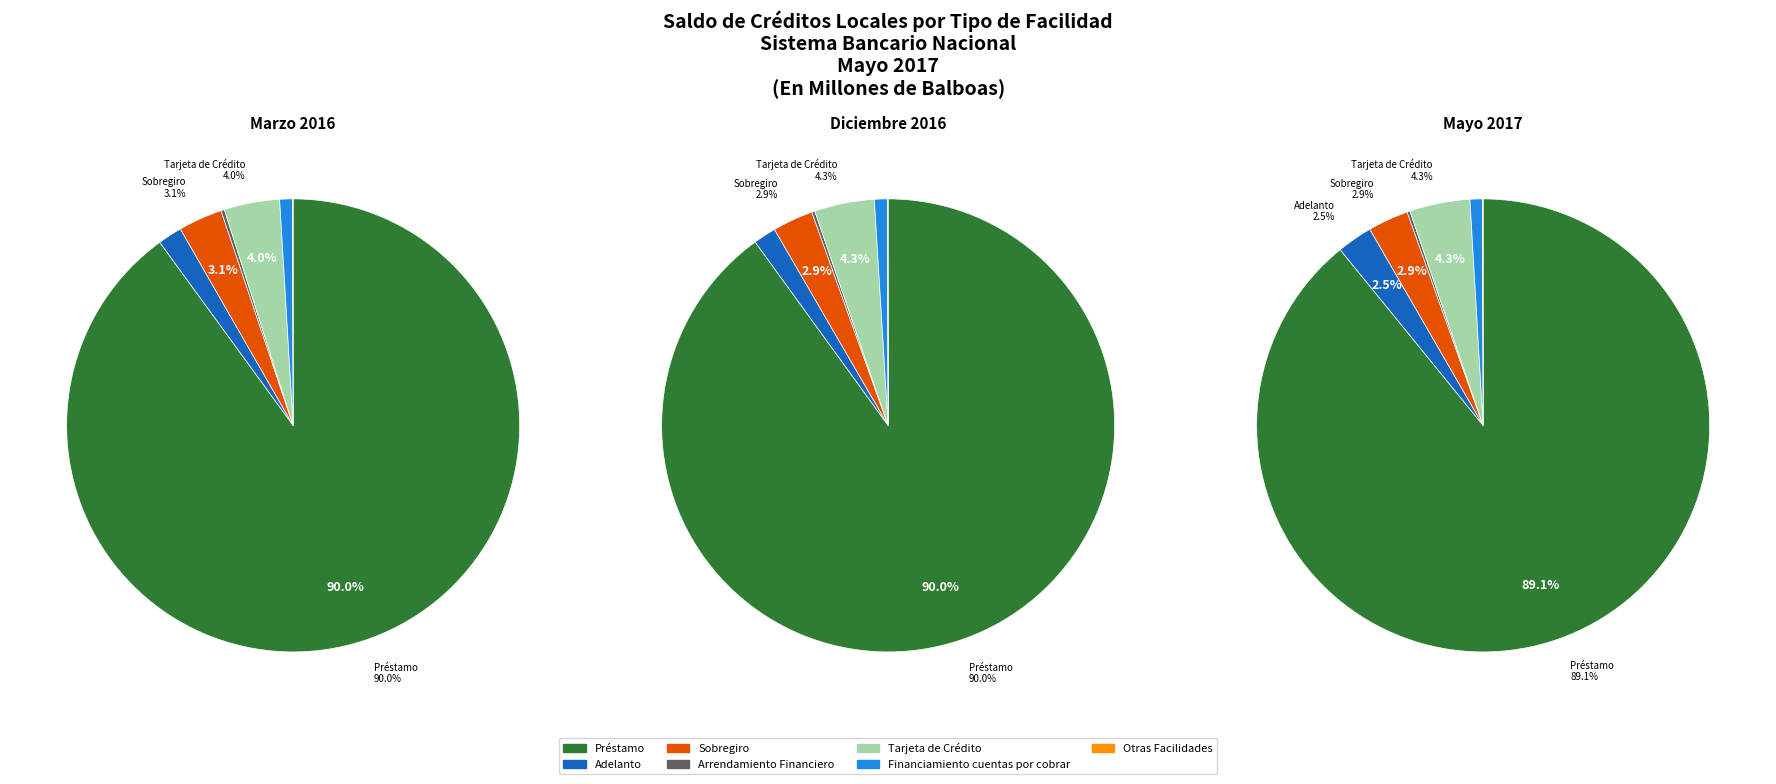

How much of the chart is everything except Tarjeta de Crédito?

96.0%